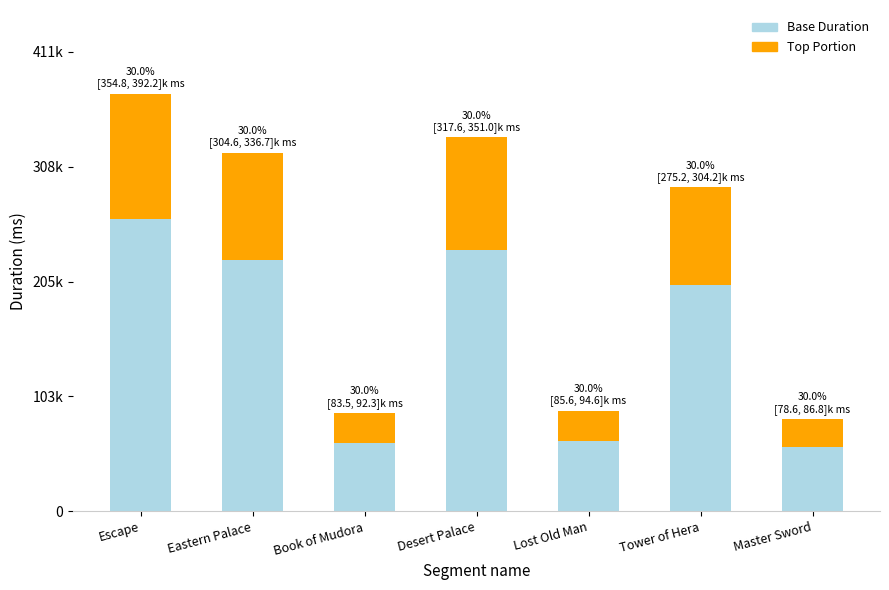

Does the chart contain stacked bars?

Yes